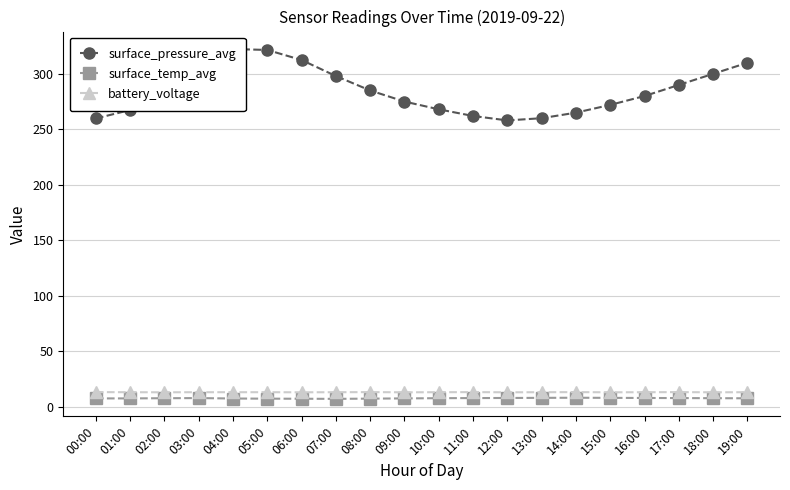

Is the value of battery_voltage at 15:00 greater than the value of surface_temp_avg at 10:00?

Yes